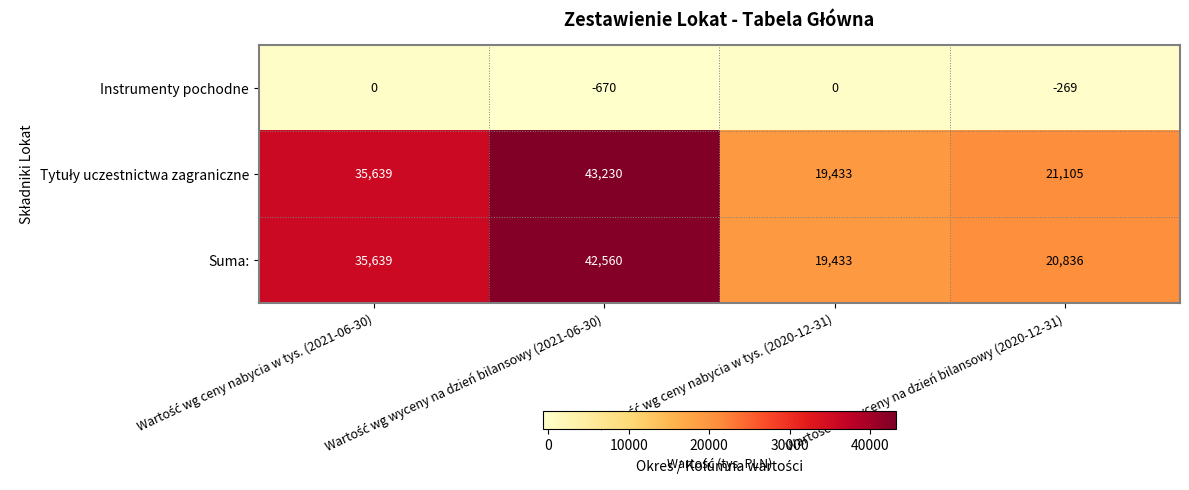

What is the lowest value of the Suma: series?

19433